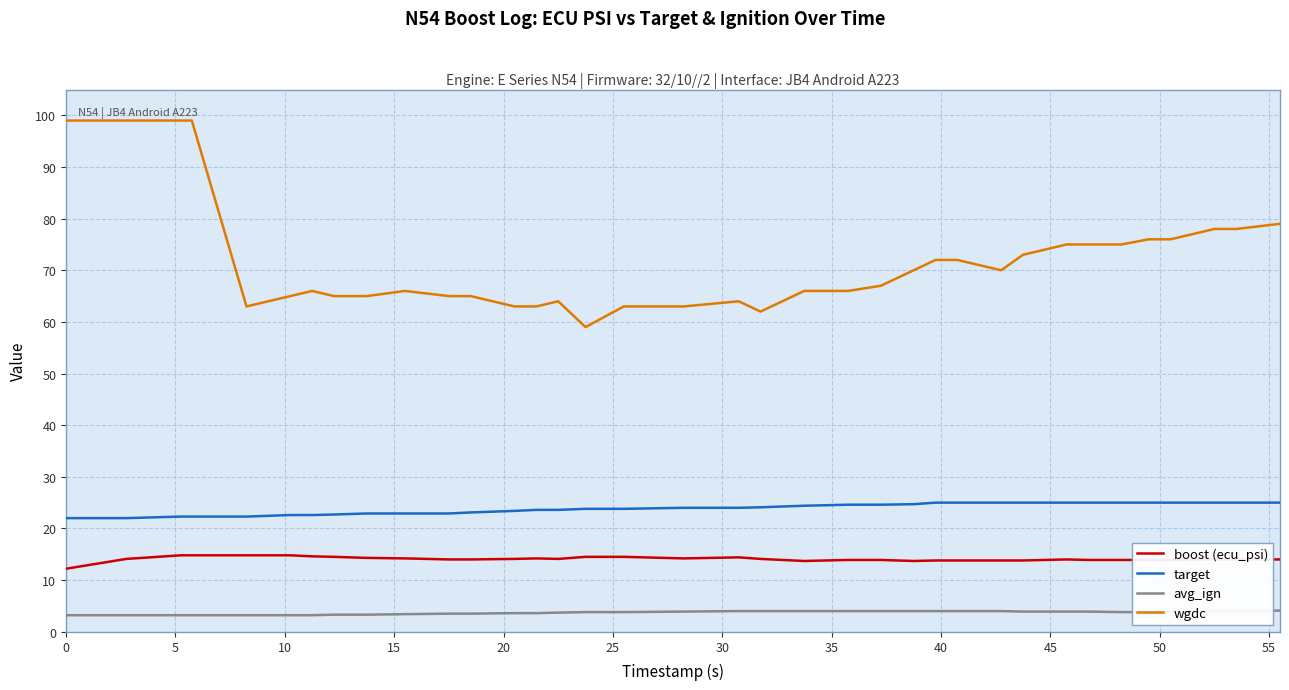

True or false: avg_ign and wgdc cross at least once.

False